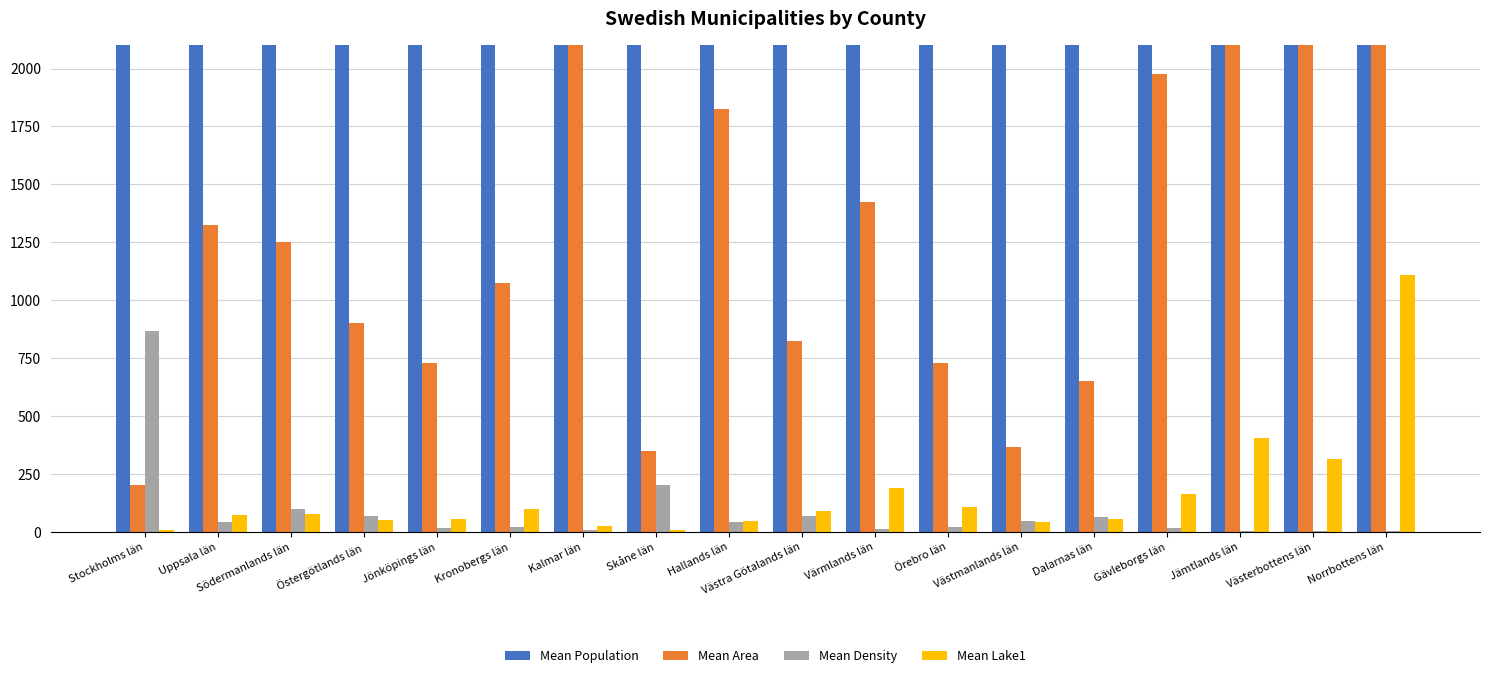

Which series has the largest total across all categories?

Mean Population